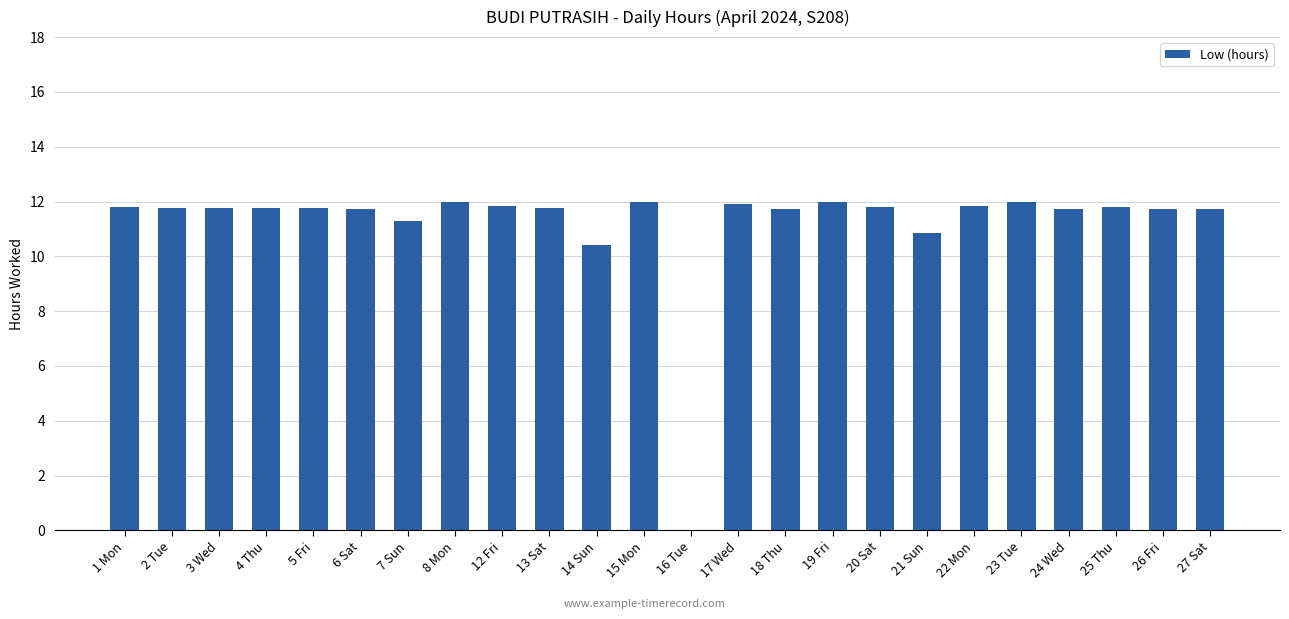

Where is the data nearest to the value 5?

16 Tue